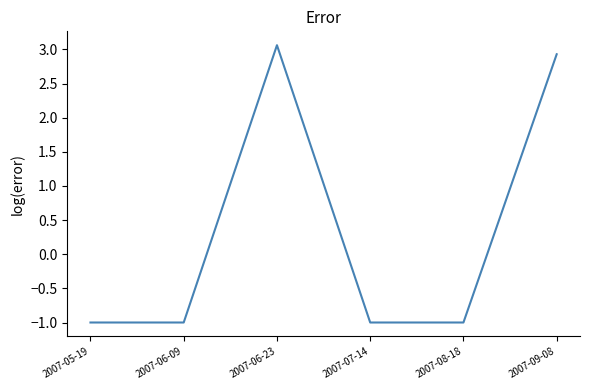

Approximately how many times larger is the value at 2007-06-23 compared to 2007-09-08?

1.0